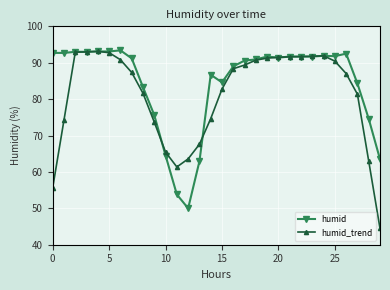

Which series has the widest spread of values?

humid_trend